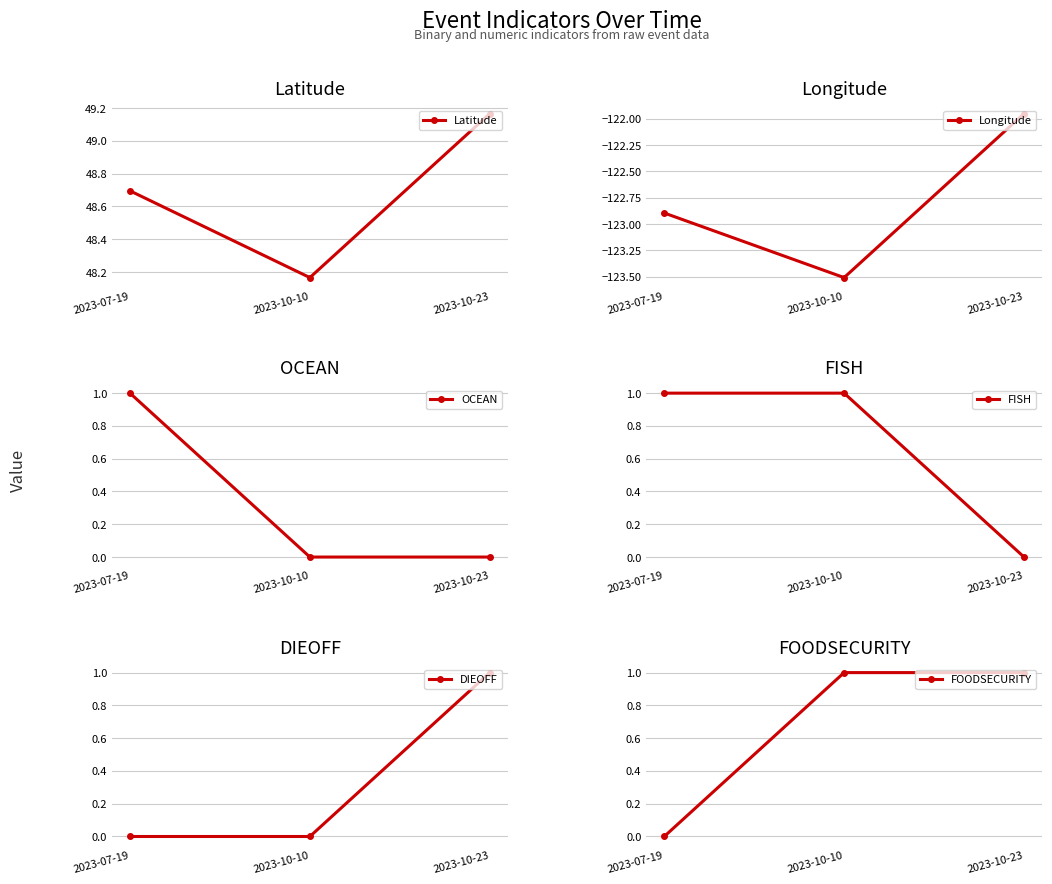

What is the approximate value of Longitude at 2023-07-19?

-122.9